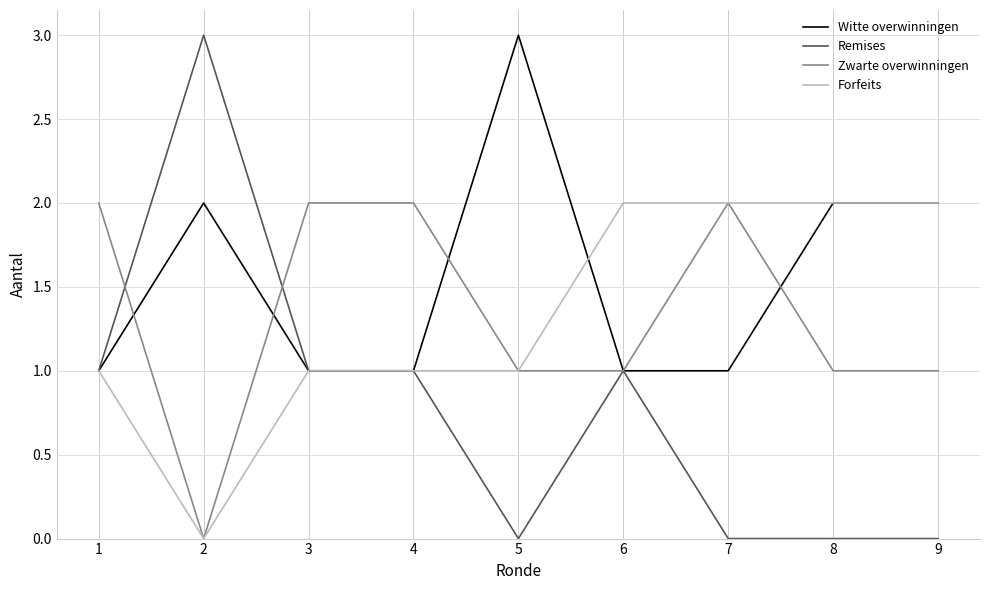

Is it true that Remises equals 0 at 6?

False